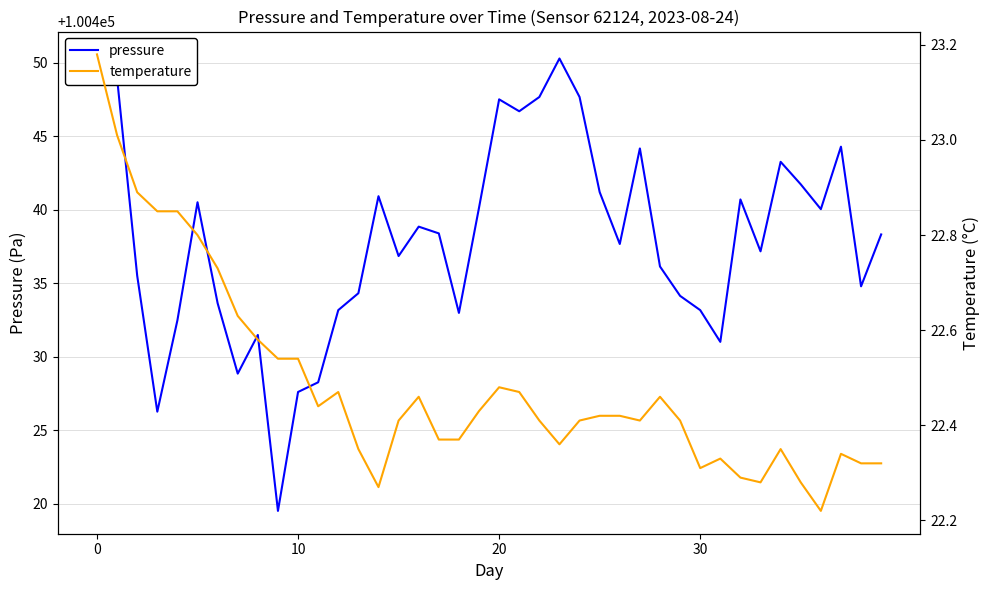

What are all the series names shown in the legend?

pressure, temperature